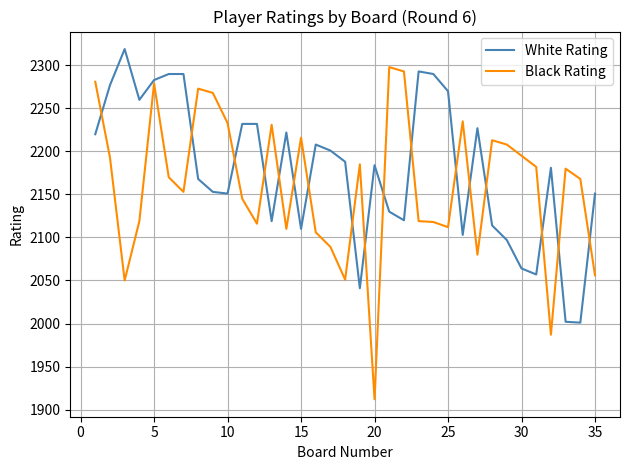

What is the smallest value displayed?

1912